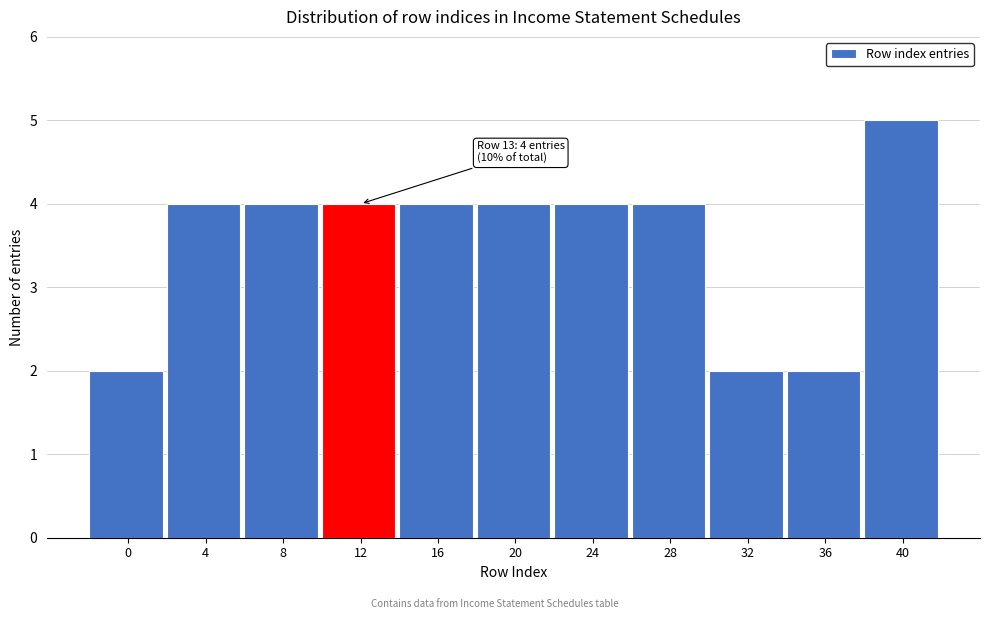

Reading left to right, transcribe all the data shown in this chart.

0=2	4=4	8=4	12=4	16=4	20=4	24=4	28=4	32=2	36=2	40=5